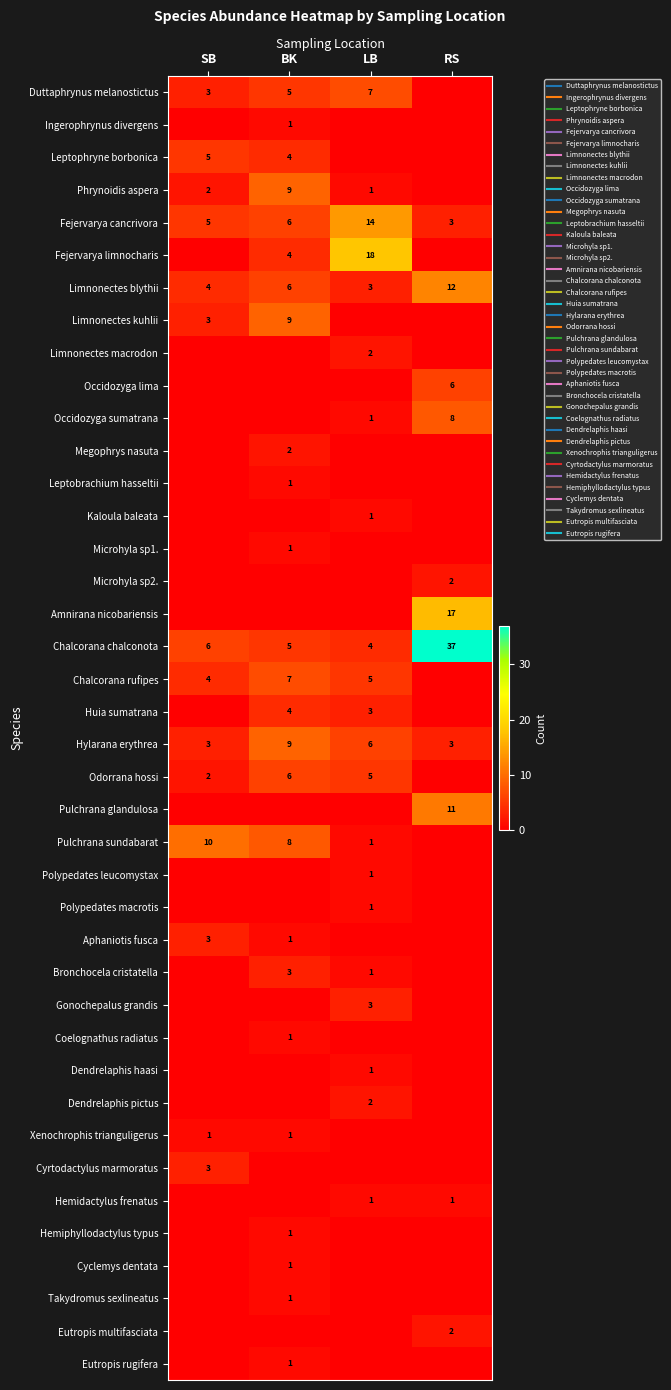

The value of Occidozyga lima at BK is 2. True or false?

False